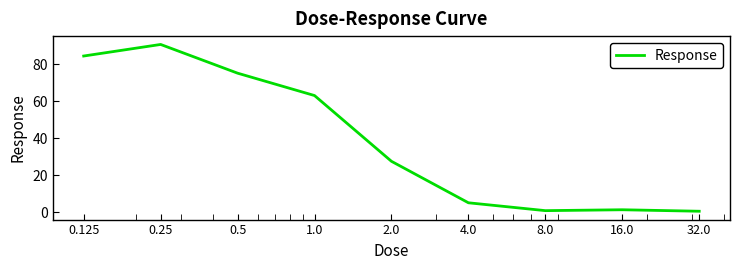

What is the difference between the maximum and minimum values?

90.3